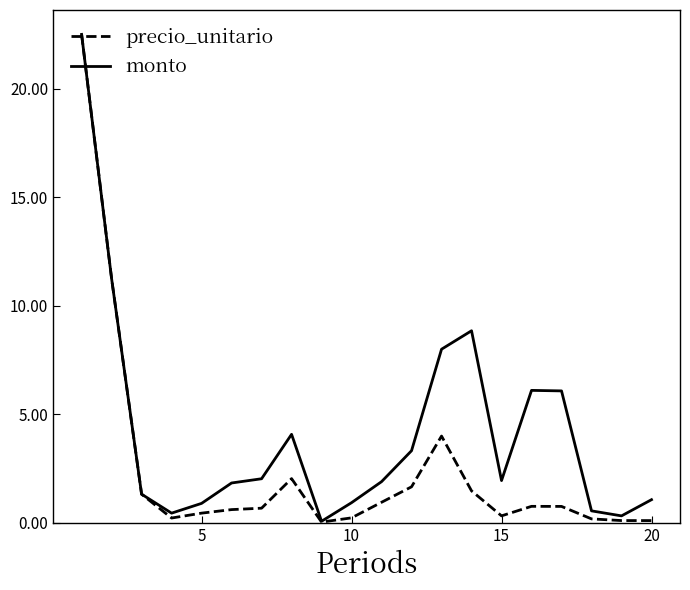

What is the maximum value for monto?

22.5